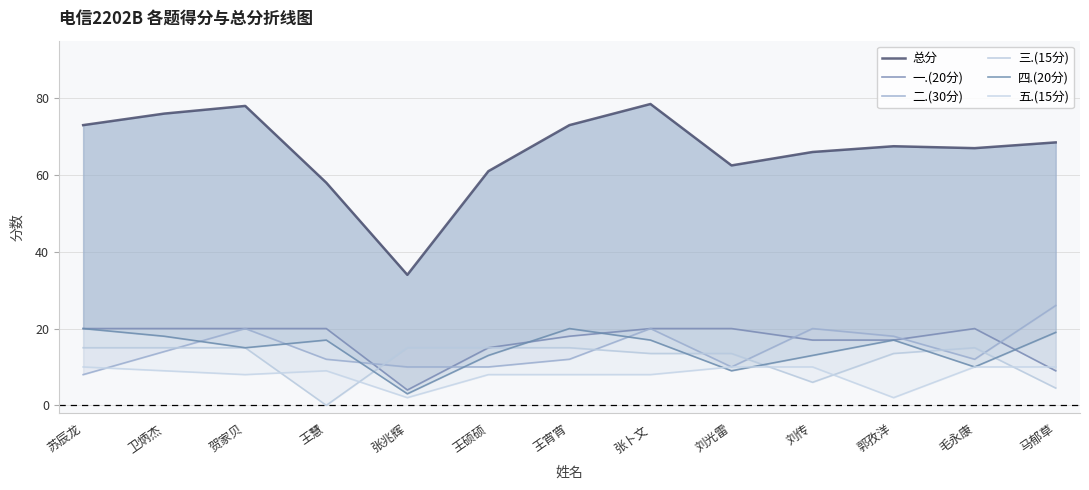

Which series changed the most between 贺家贝 and 刘传?

总分